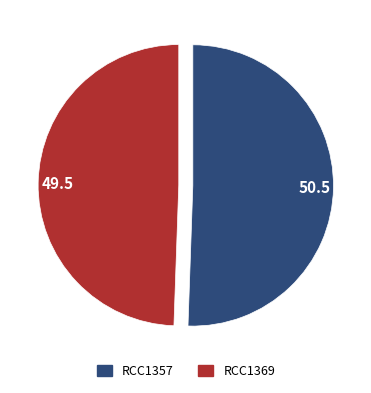

How many segments does this pie chart have?

2